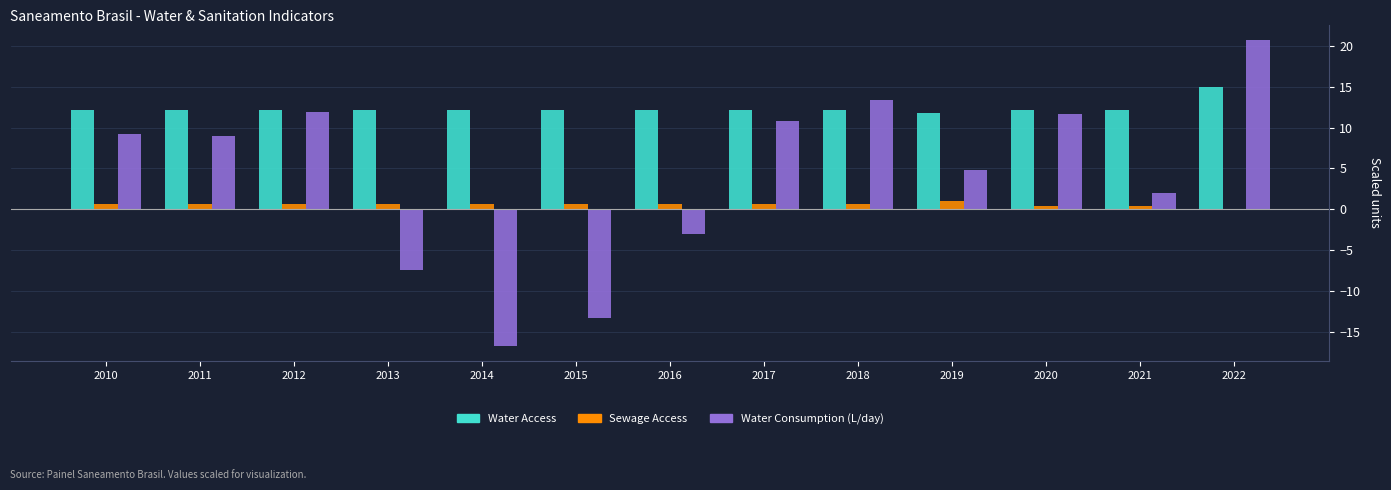

At which category is the sum across all series the highest?

2022